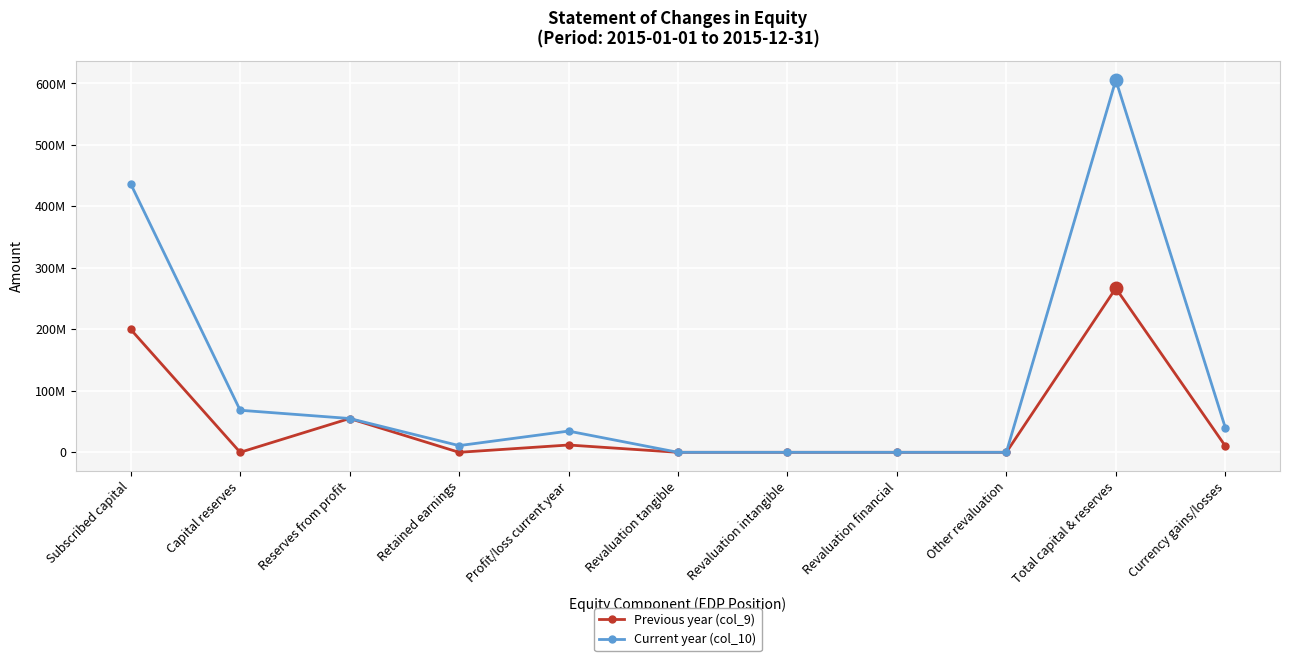

True or false: Previous year (col_9) and Current year (col_10) cross at least once.

False